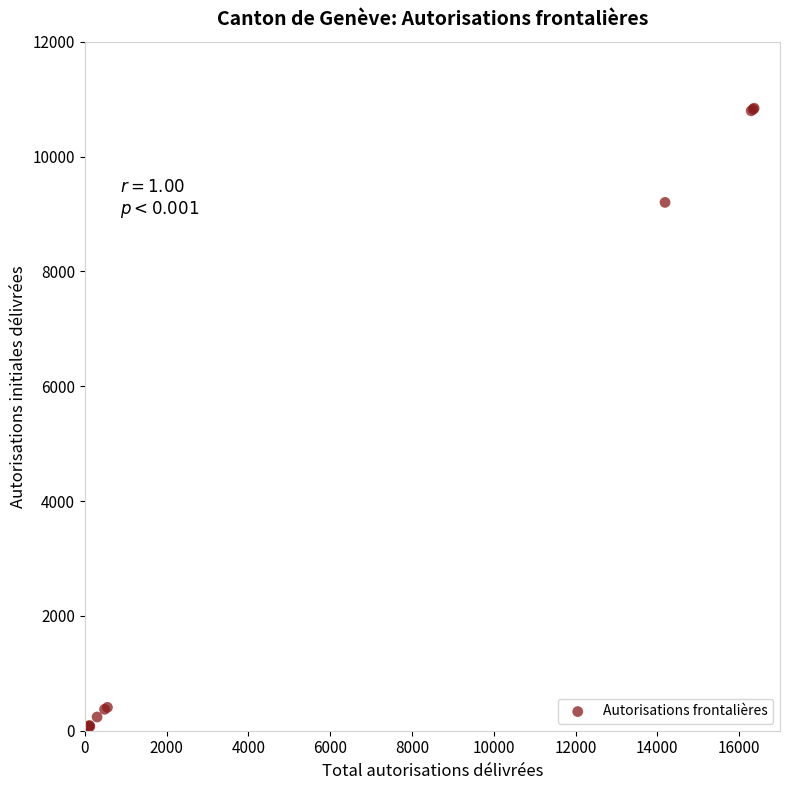

What Y value in the scatter plot is closest to 5420?

9201